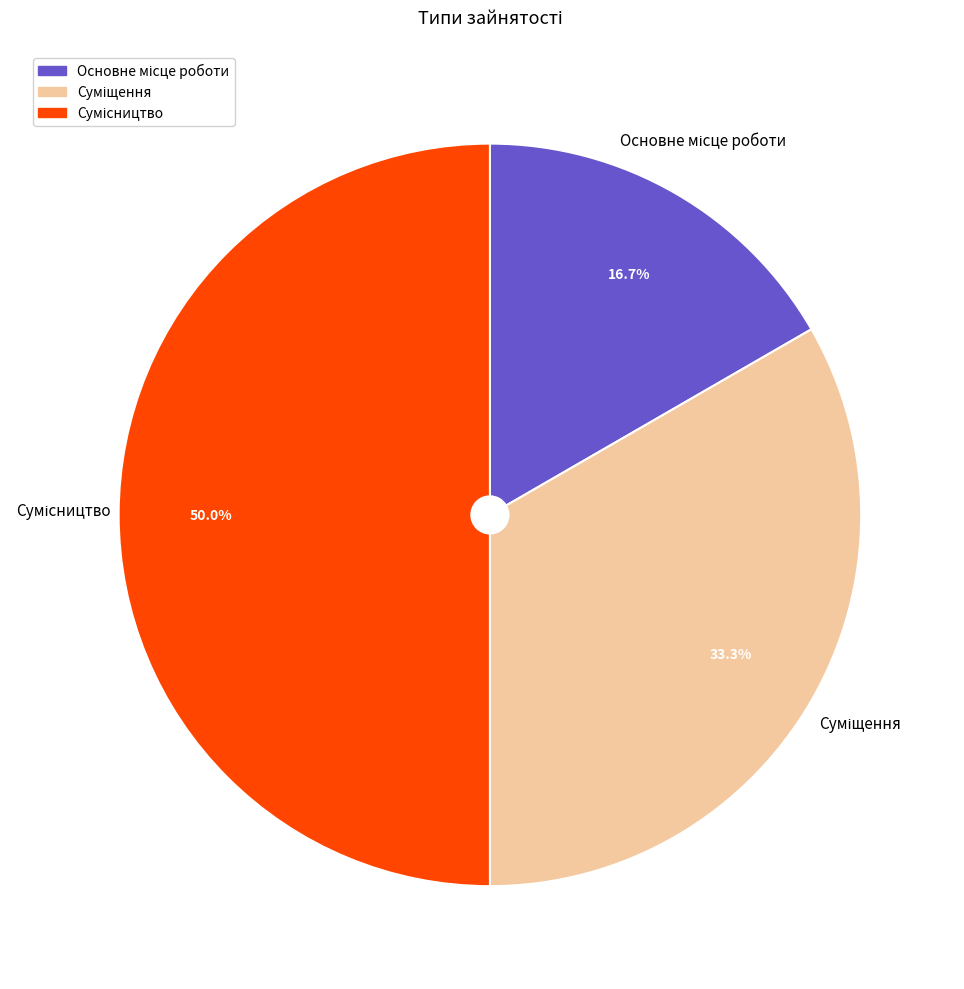

Rank the categories by value from lowest to highest.

Основне місце роботи, Суміщення, Сумісництво